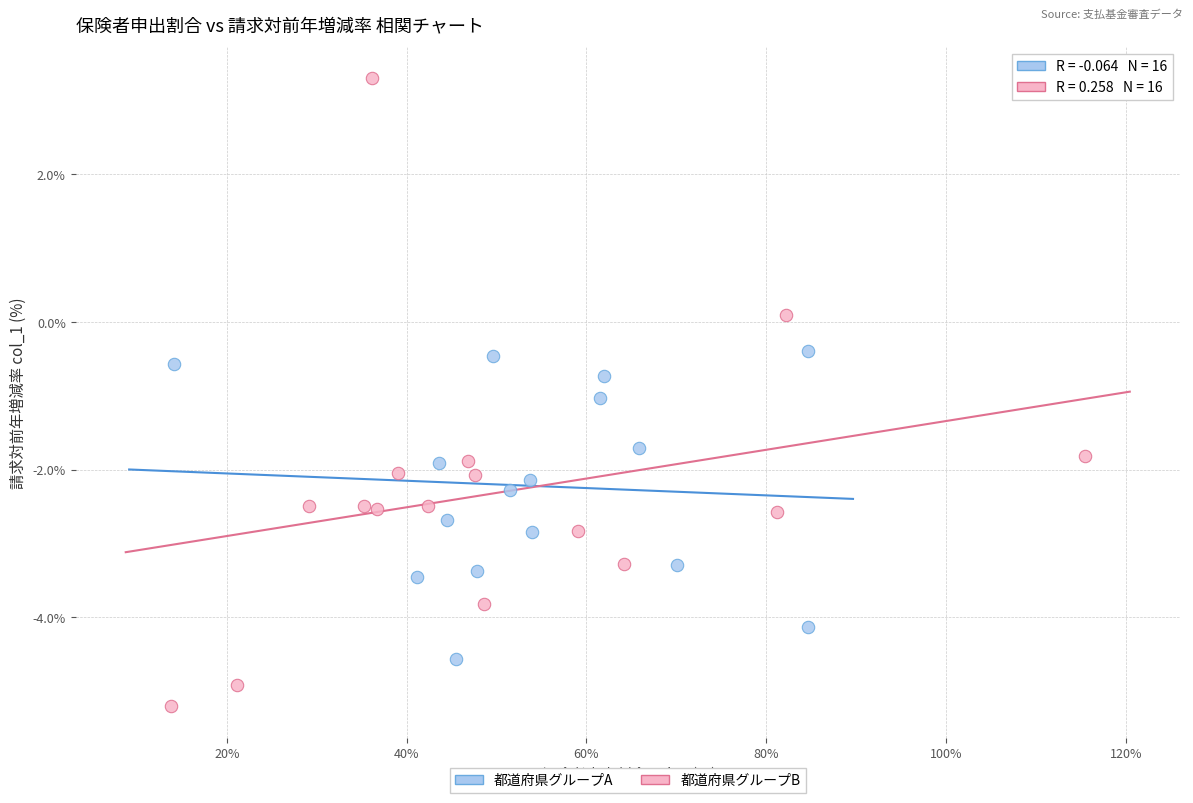

Which series reaches the minimum Y coordinate?

都道府県グループB